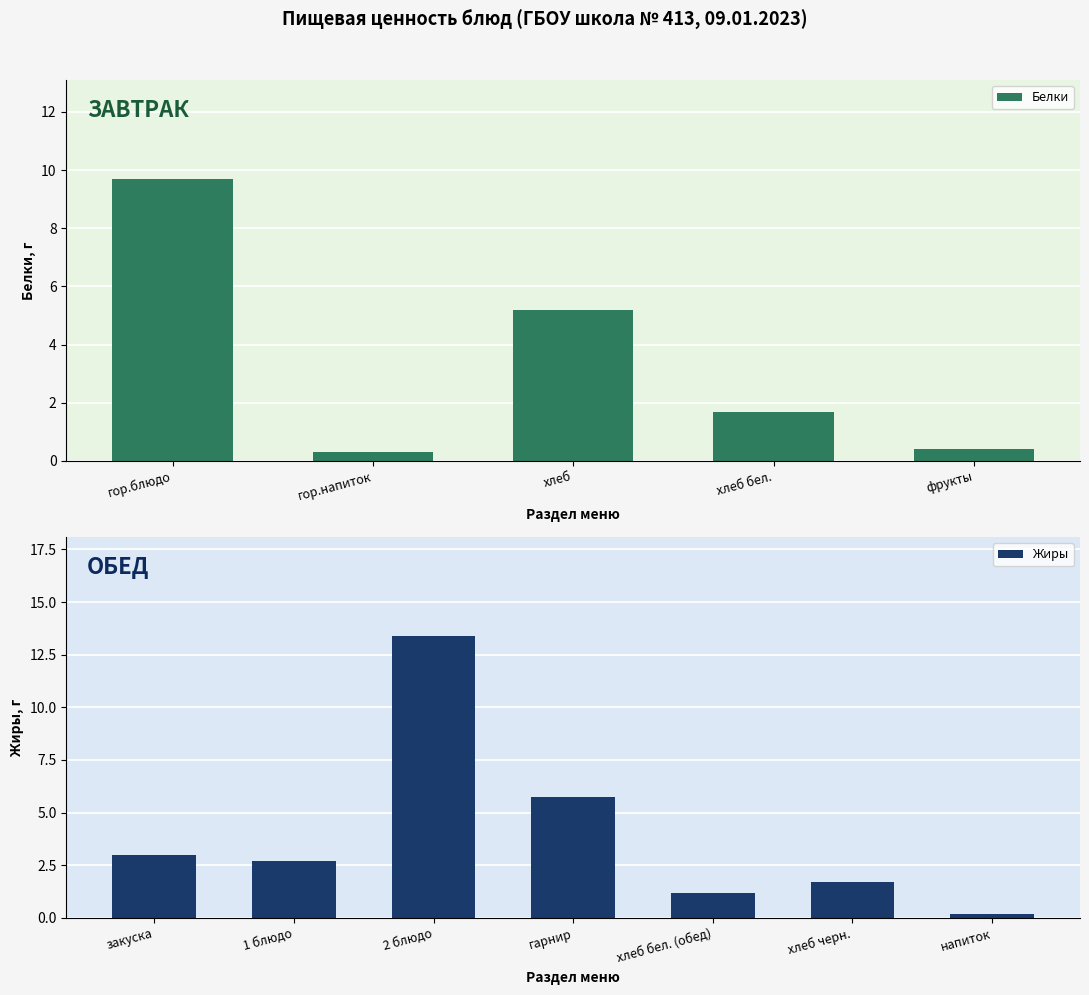

What is the difference between the maximum and second lowest values in the Жиры series?

12.2